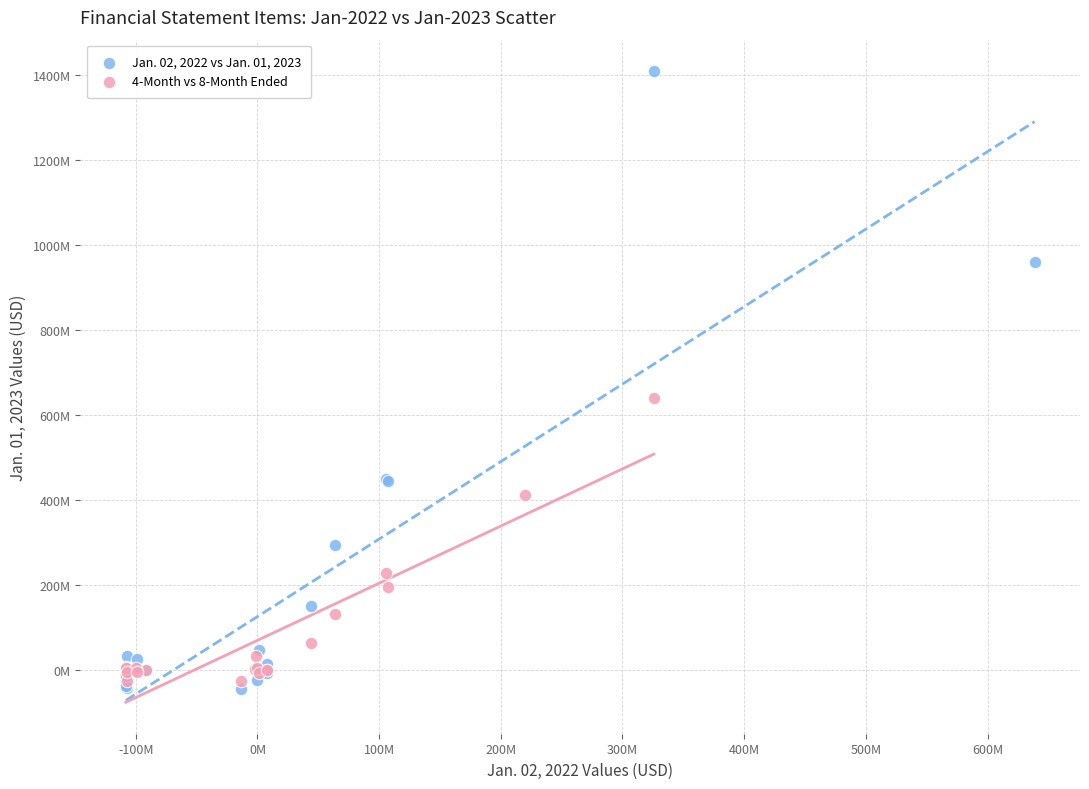

What are all the series names shown in the legend?

Jan. 02, 2022 vs Jan. 01, 2023, 4-Month vs 8-Month Ended